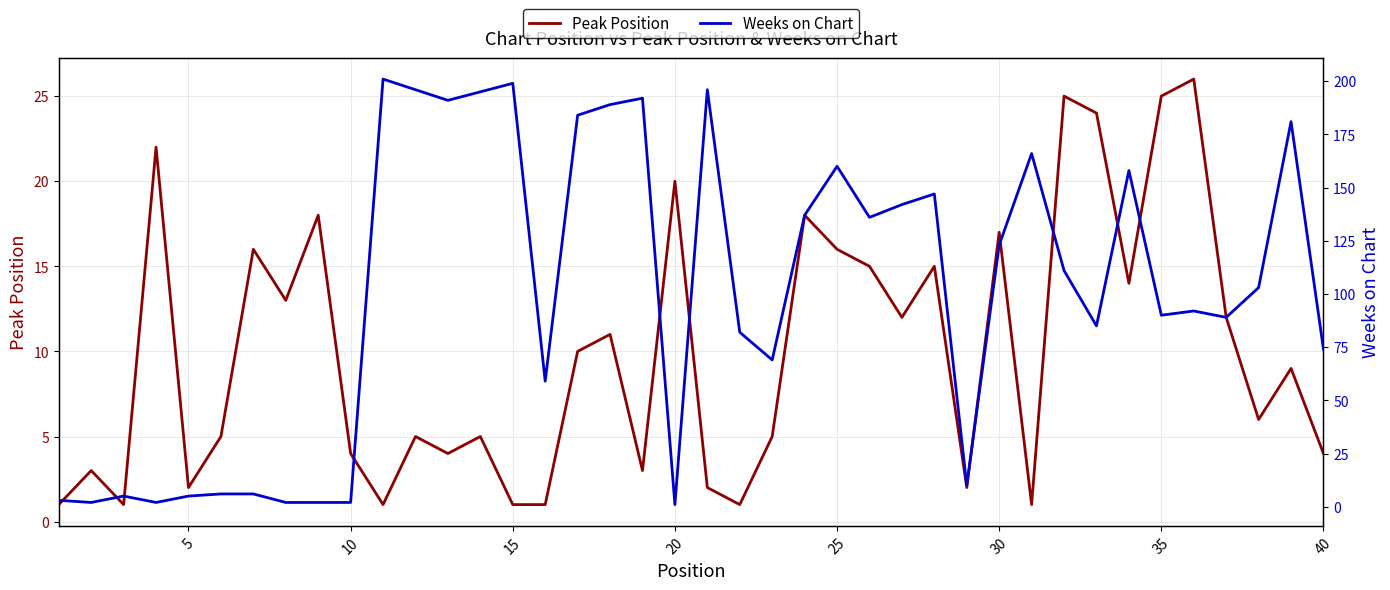

What is the maximum value shown in the chart?

201